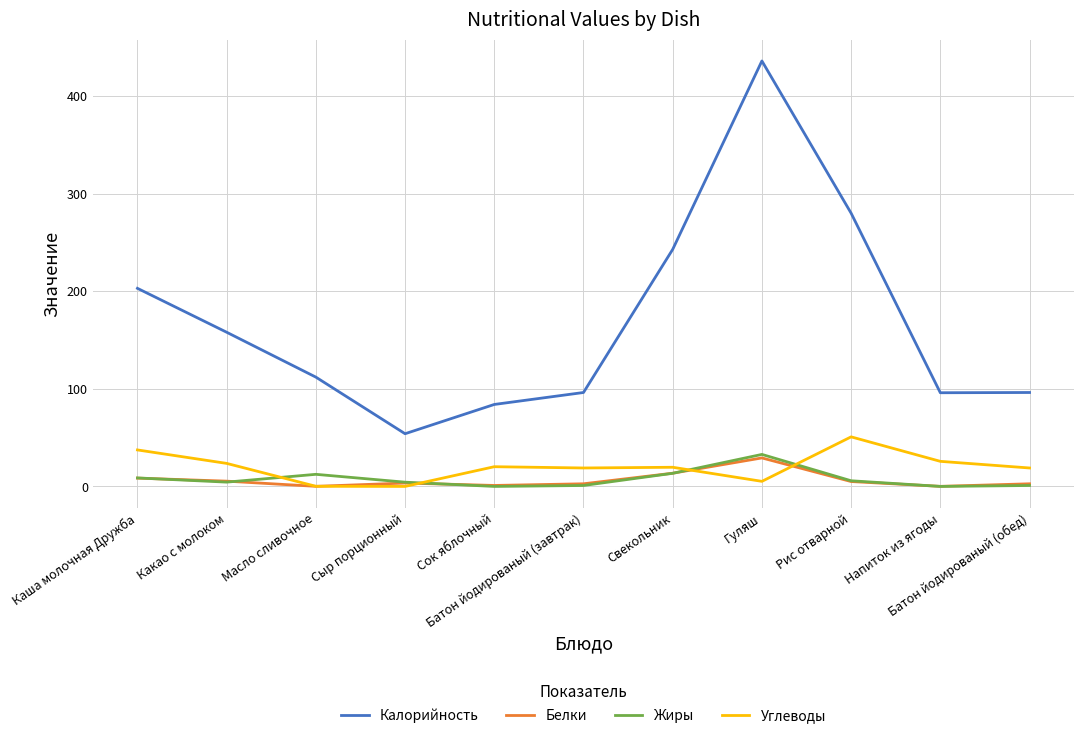

What is the maximum value shown in the chart?

436.0